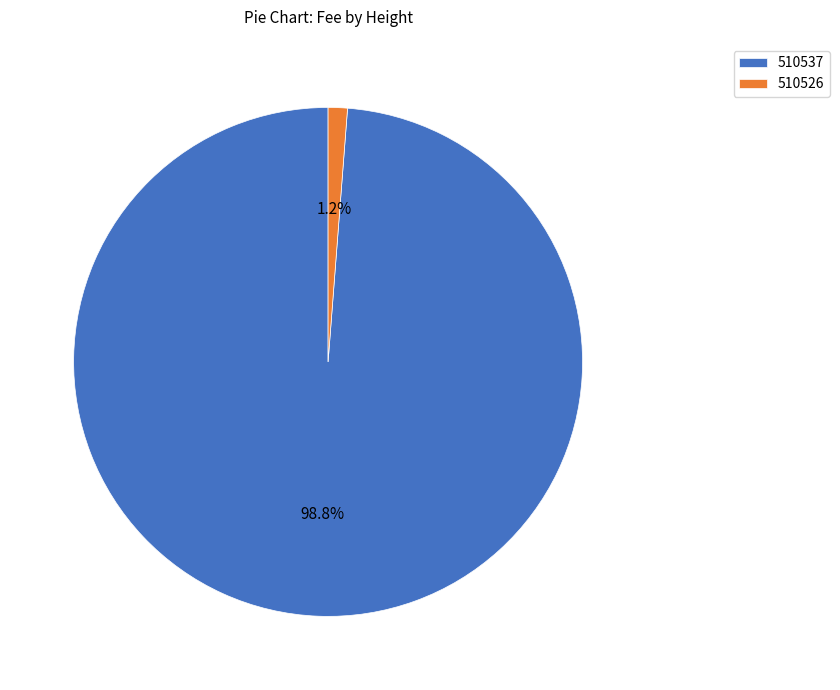

How many segments does this pie chart have?

2